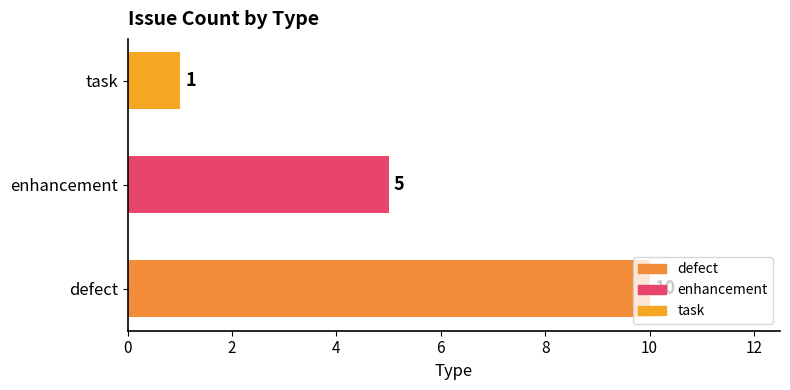

What is the greatest value displayed?

10